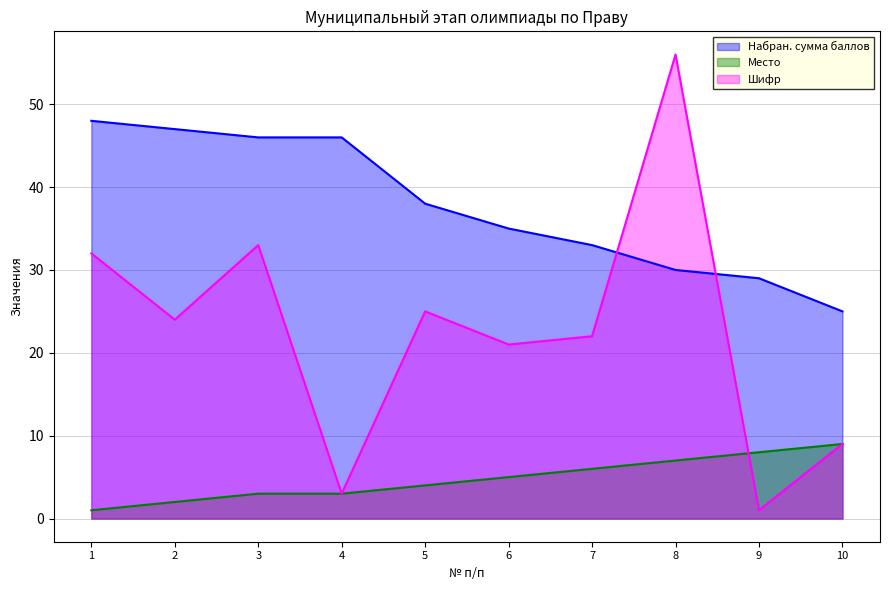

What is the value of the Место point at the 10th from the left?

9